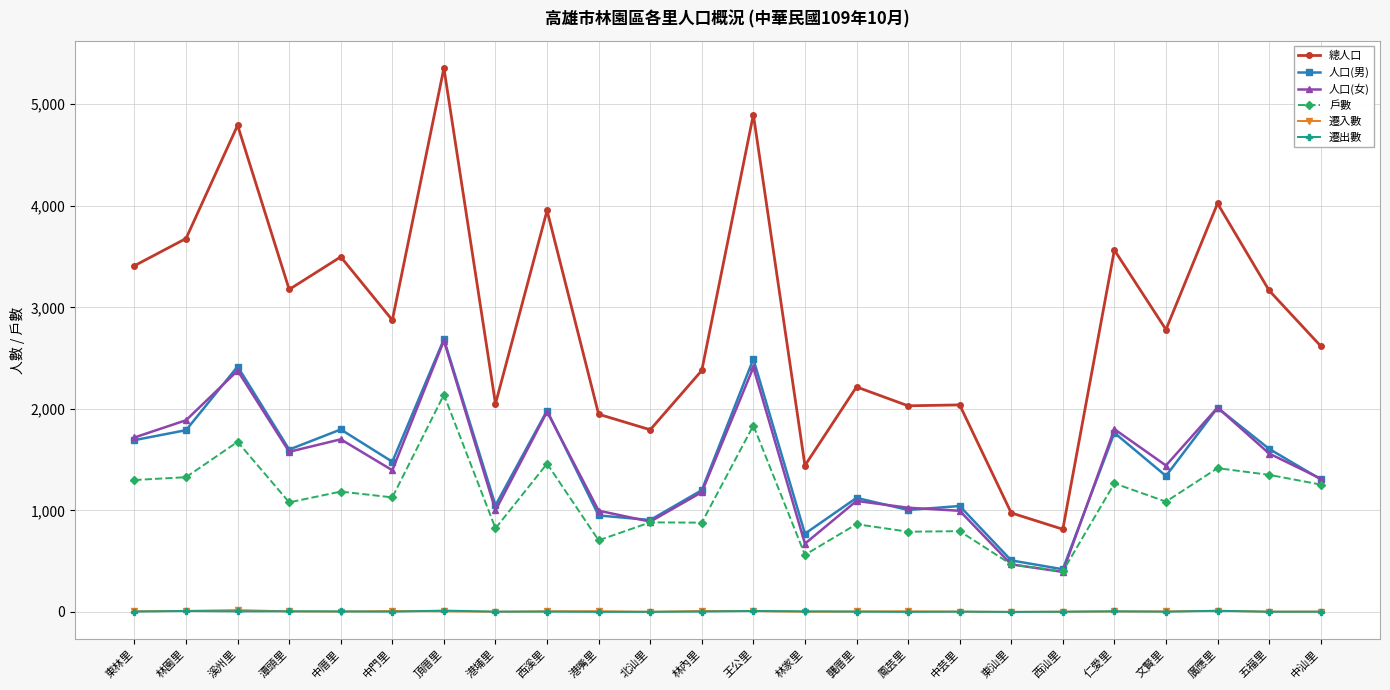

True or false: 人口(男) has more than 0 points higher than both neighbors.

True